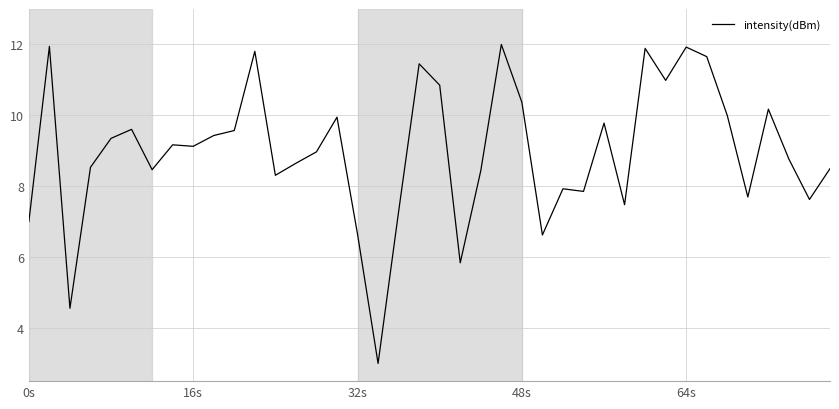

What is the difference between the maximum and minimum values?

9.0